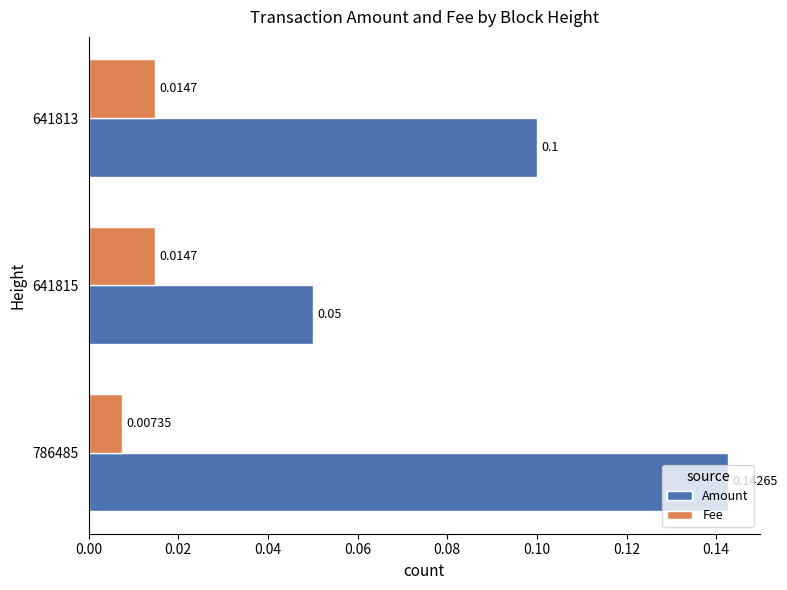

Which series has the largest range (max minus min)?

Amount